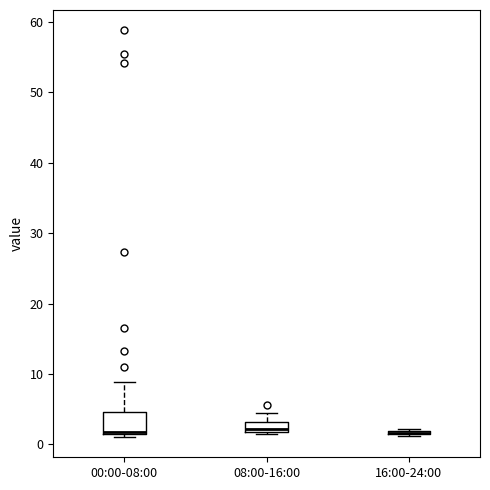

Where is the upper edge of the box for 08:00-16:00 on the y-axis? The values are not printed on the chart, so give them approximately, as read against the axis.

3